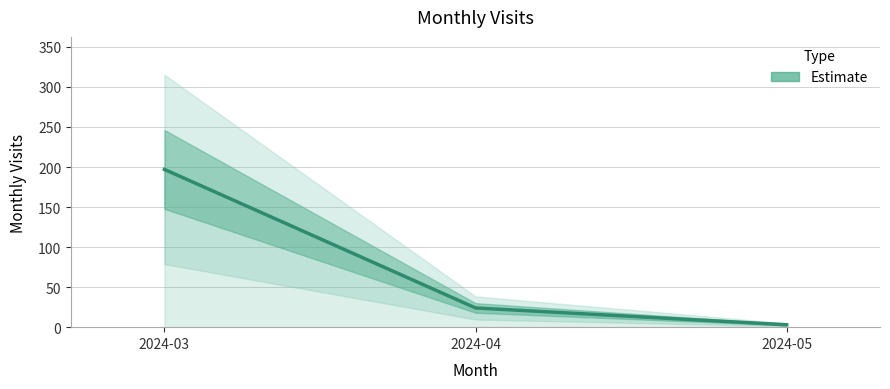

What is the change in value from 2024-03 to 2024-04?

-173